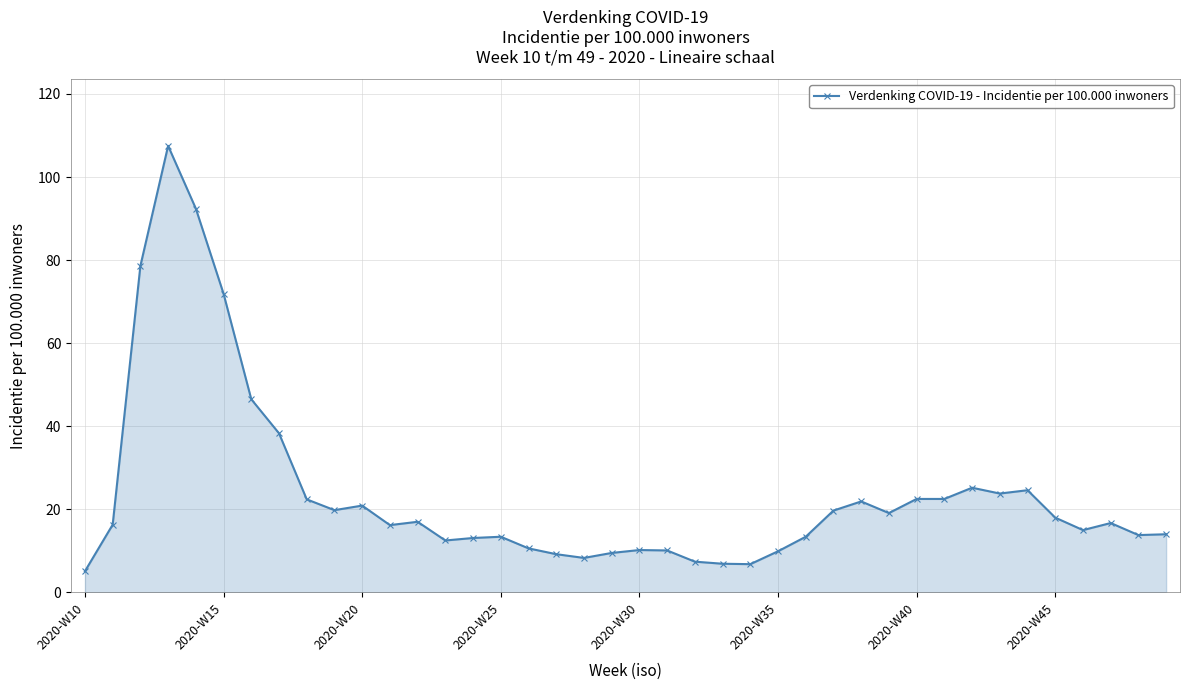

Does the chart have visible grid lines?

Yes